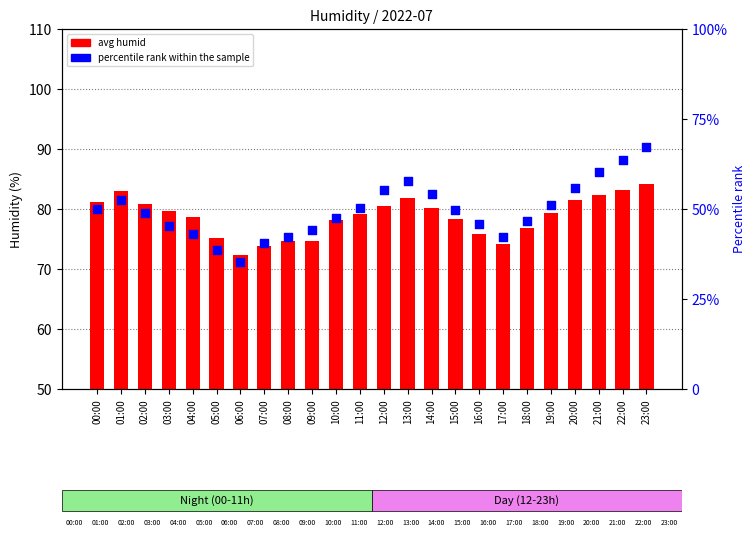

What is the total value across all series at 11:00?

129.4